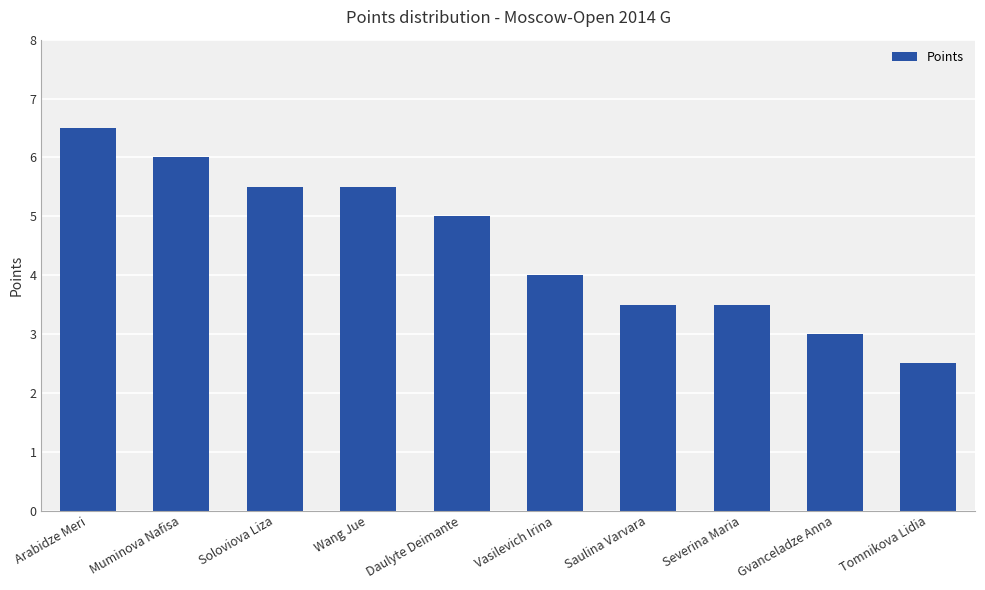

What is the minimum value shown in the chart?

2.5